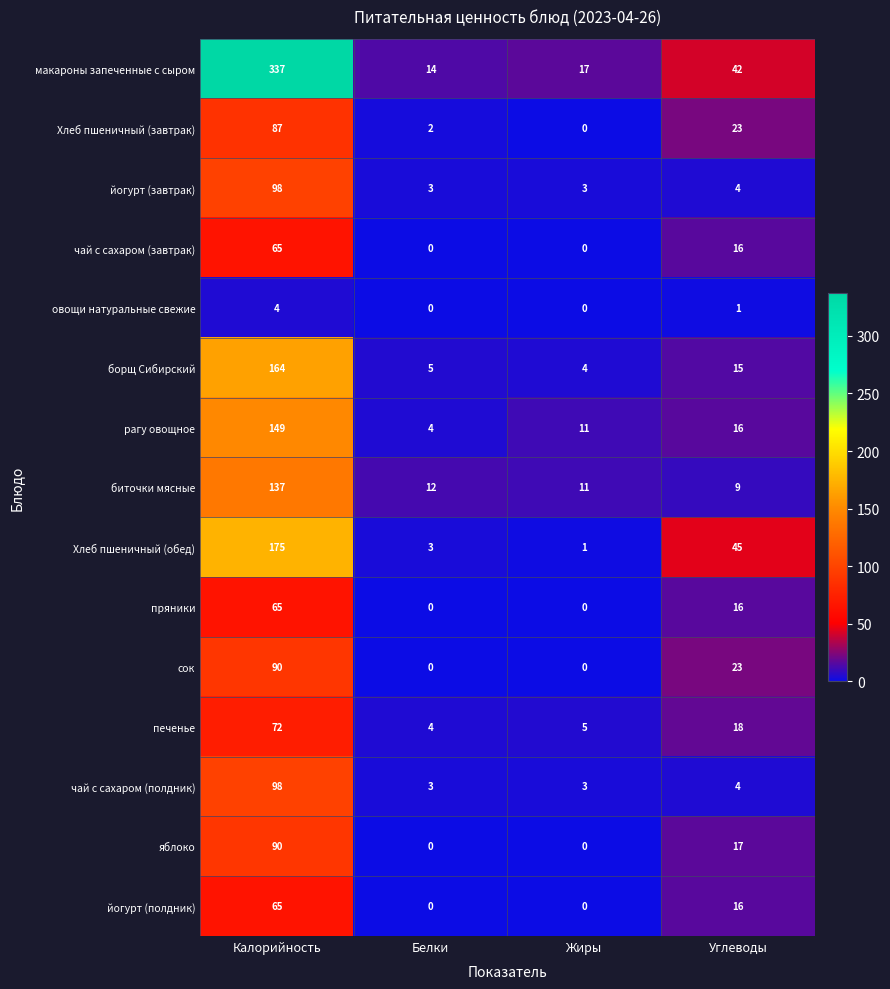

What is the approximate value of Хлеб пшеничный (обед) at Белки?

3